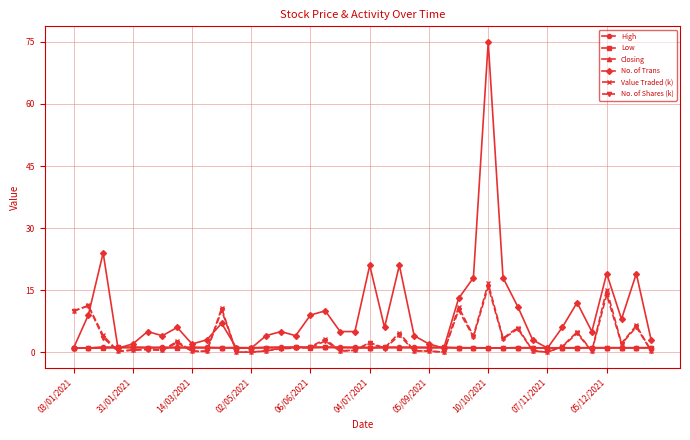

What are all the series names shown in the legend?

High, Low, Closing, No. of Trans, Value Traded (k), No. of Shares (k)